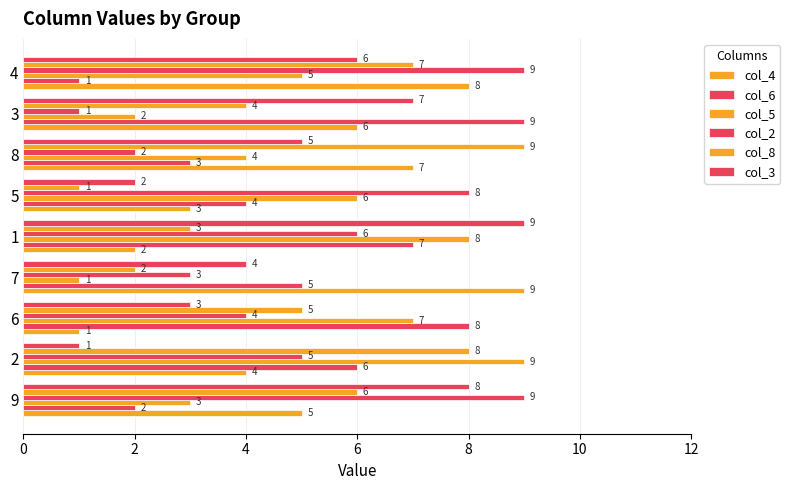

Count the number of data series in this chart.

6